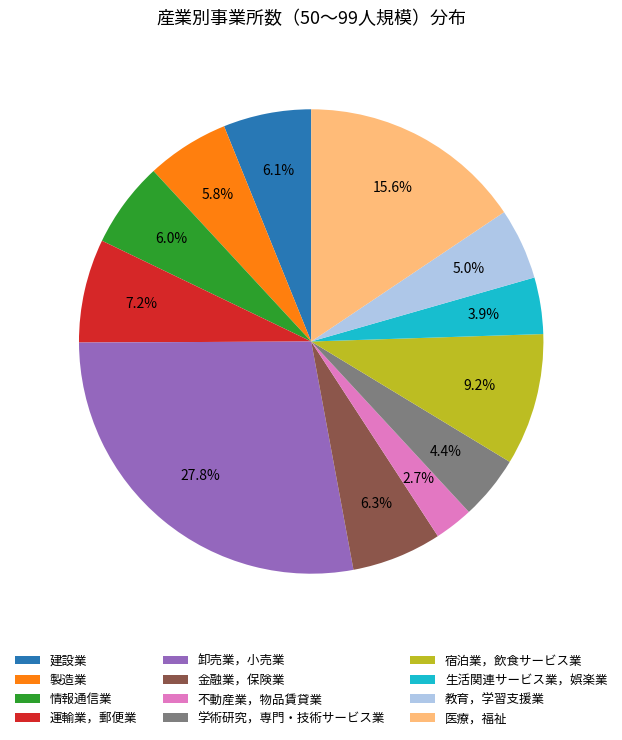

How much of the chart is everything except 運輸業，郵便業?

92.8%